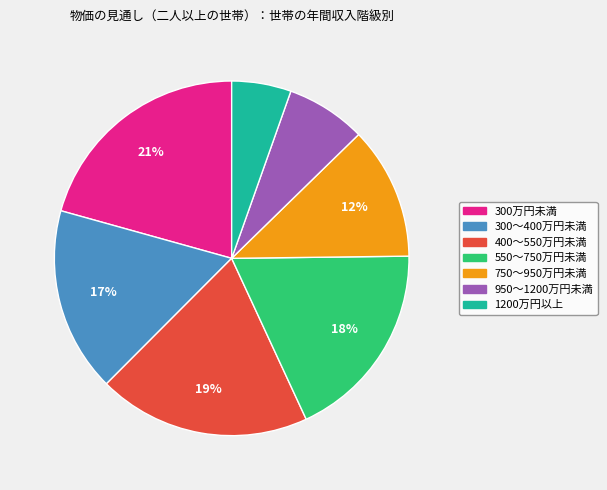

To the nearest percent, what is the difference between the 550～750万円未満 and 750～950万円未満 slice percentages?

6%